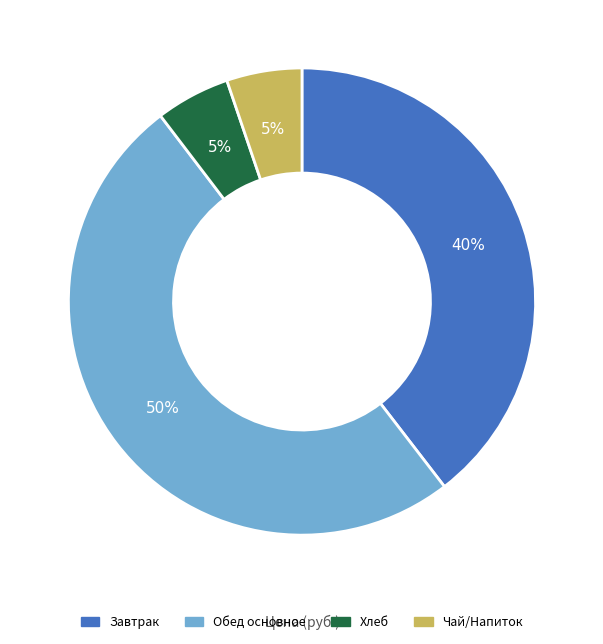

To the nearest percent, what is the average slice percentage?

25%